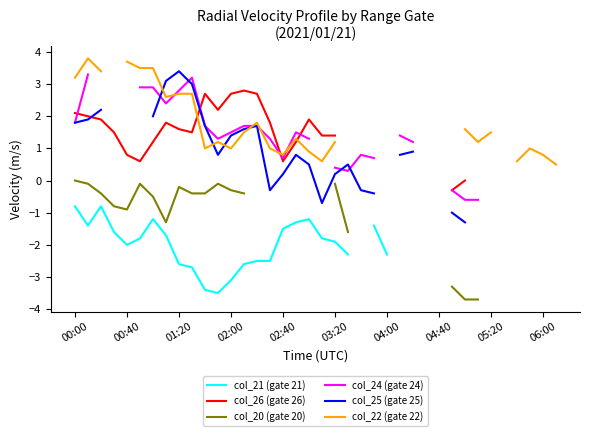

At which label does col_22 (gate 22) first exceed 2?

00:00